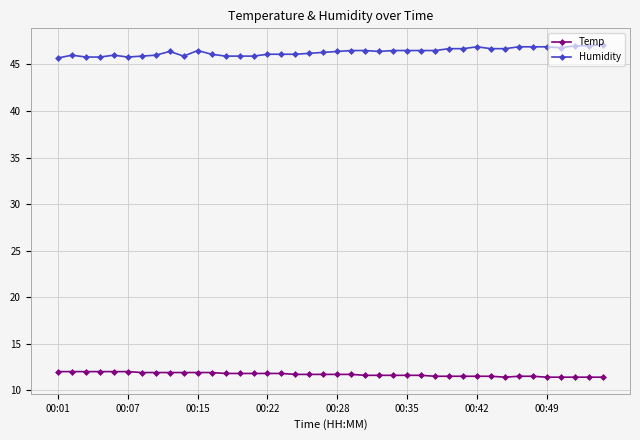

What is the sum of all Humidity values?

1854.5